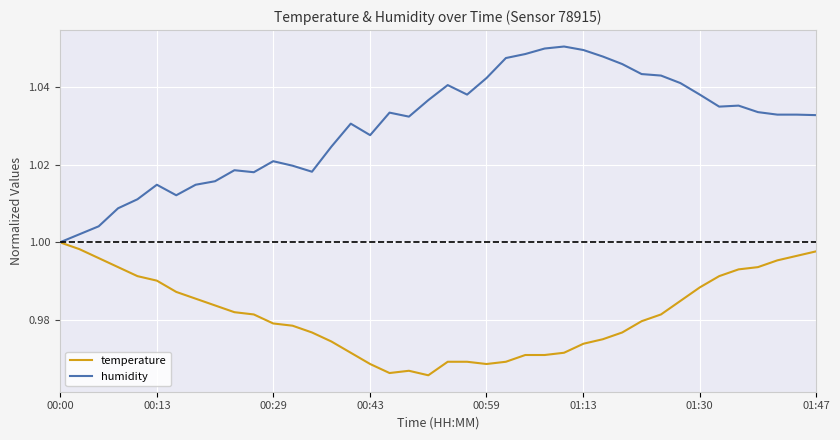

Which series has the largest total across all categories?

humidity